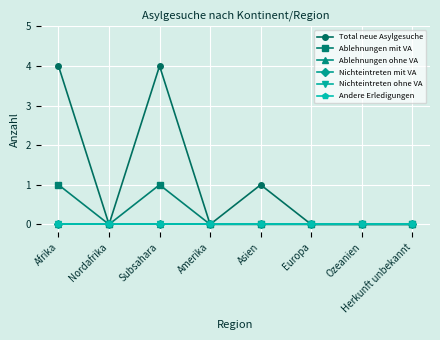

True or false: Nichteintreten mit VA and Ablehnungen mit VA cross at least once.

False